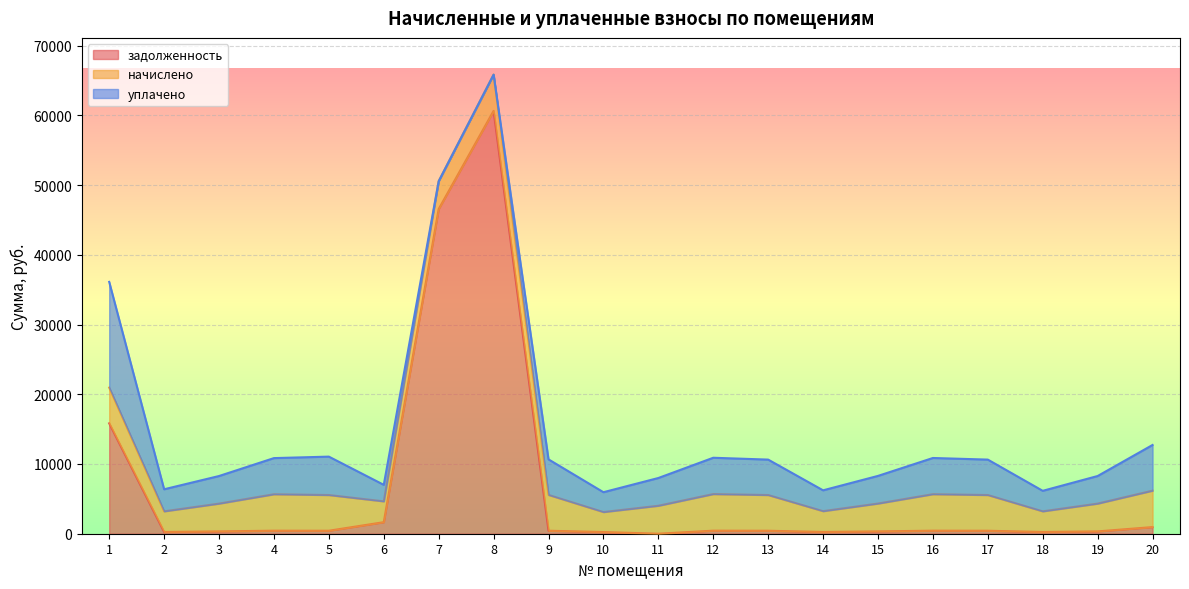

How many lines are shown in the chart?

3